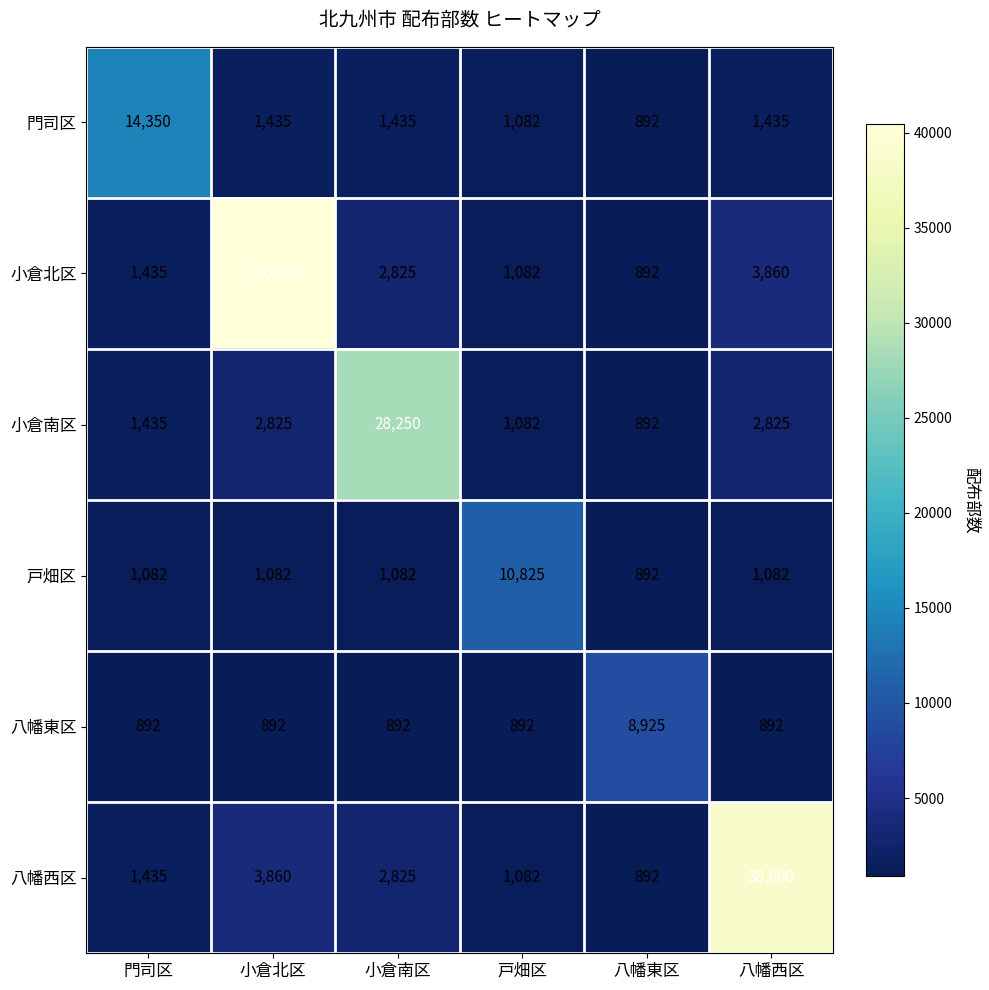

Rank the series by their maximum value, from highest to lowest.

小倉北区, 八幡西区, 小倉南区, 門司区, 戸畑区, 八幡東区